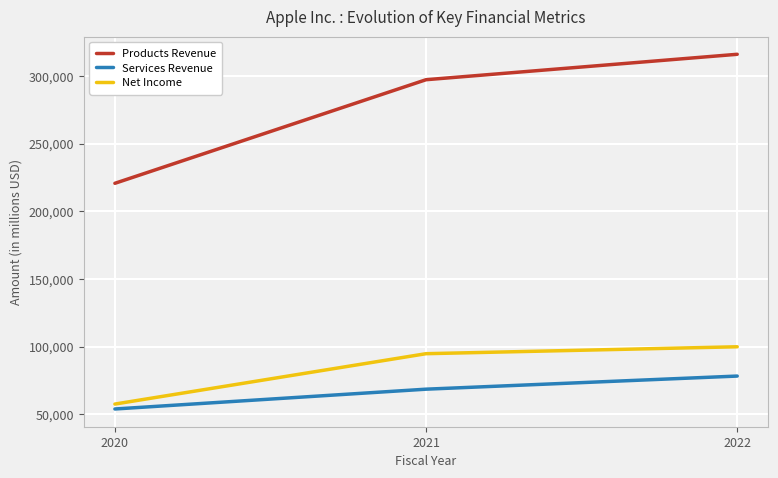

Does the chart display data point markers on the line(s)?

Yes